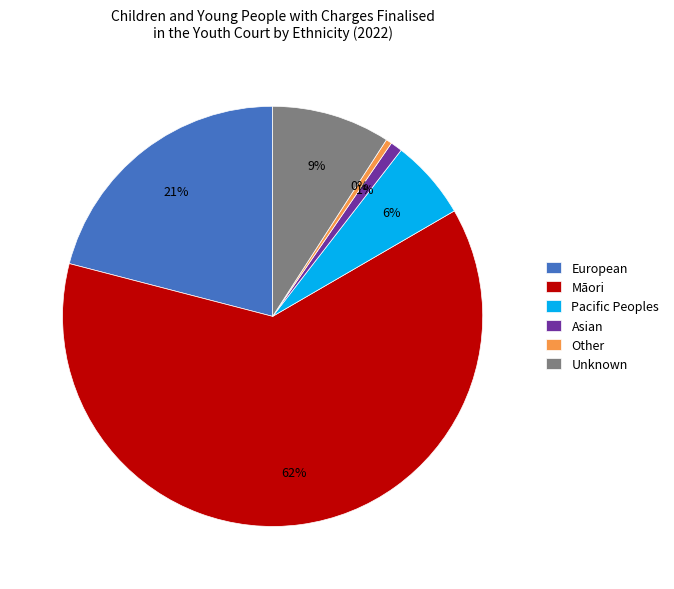

Does Māori represent more than half of the total?

Yes